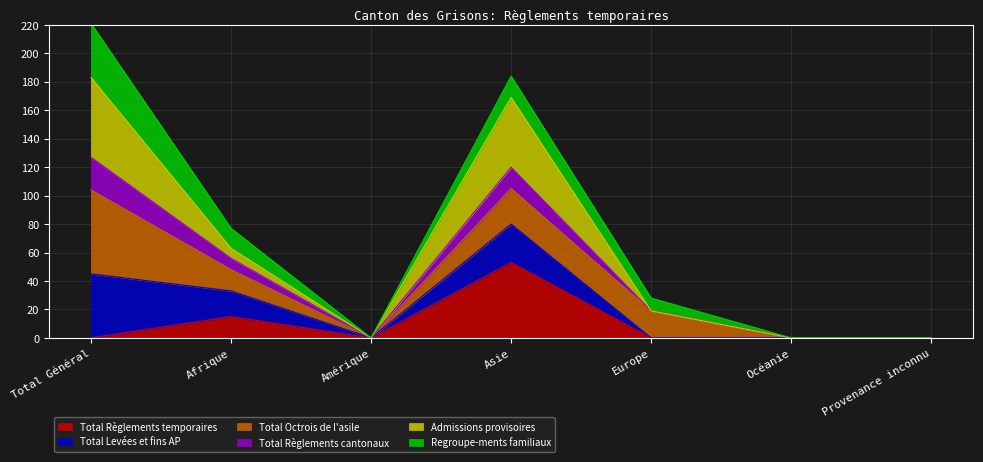

List the labels in order of Total Règlements cantonaux value, smallest first.

Amérique, Océanie, Provenance inconnu, Europe, Afrique, Asie, Total Général